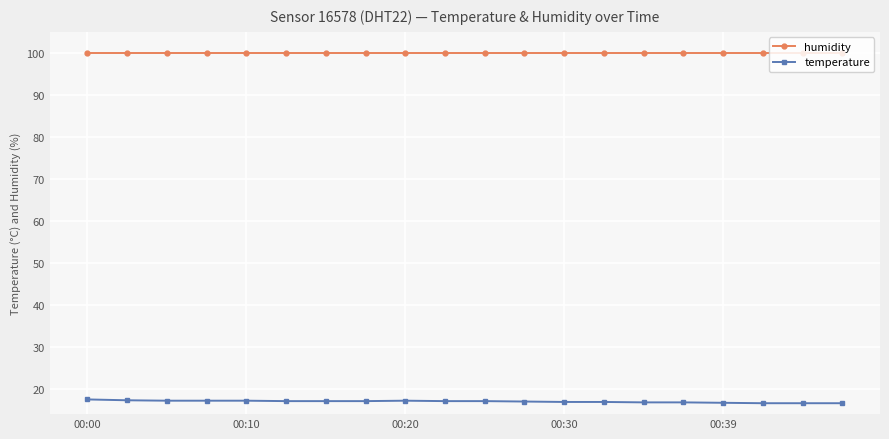

What is the value of the humidity point at the 9th from the left?

99.9